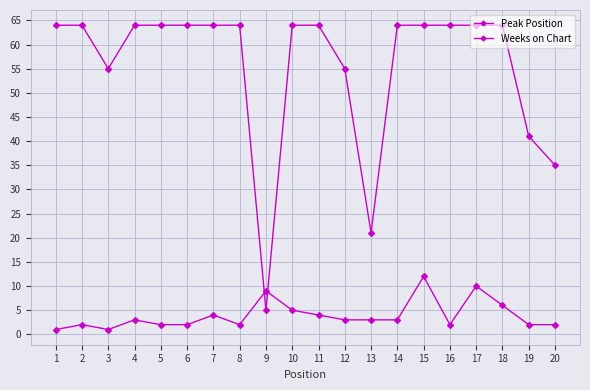

The value of Weeks on Chart at 9 is 19. True or false?

False